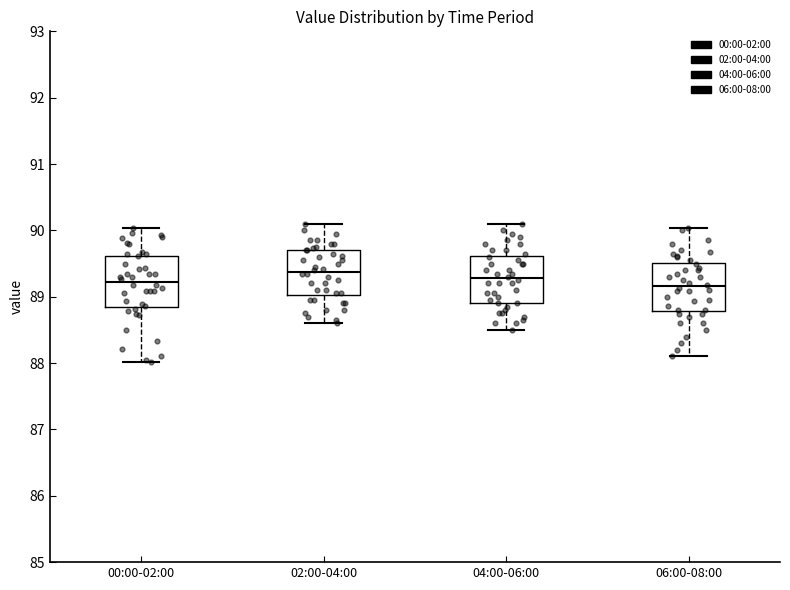

Reading left to right, transcribe this box plot: for each box, give where its median line is, the range the box spans, and where its two whiskers end, as read against the y-axis. The values are not printed on the chart, so give them approximately, as read against the axis.

00:00-02:00: median 89.2, box 88.8 to 89.6, whiskers 88.0 to 90.0
02:00-04:00: median 89.4, box 89.0 to 89.7, whiskers 88.6 to 90.1
04:00-06:00: median 89.3, box 88.9 to 89.6, whiskers 88.5 to 90.1
06:00-08:00: median 89.2, box 88.8 to 89.5, whiskers 88.1 to 90.0